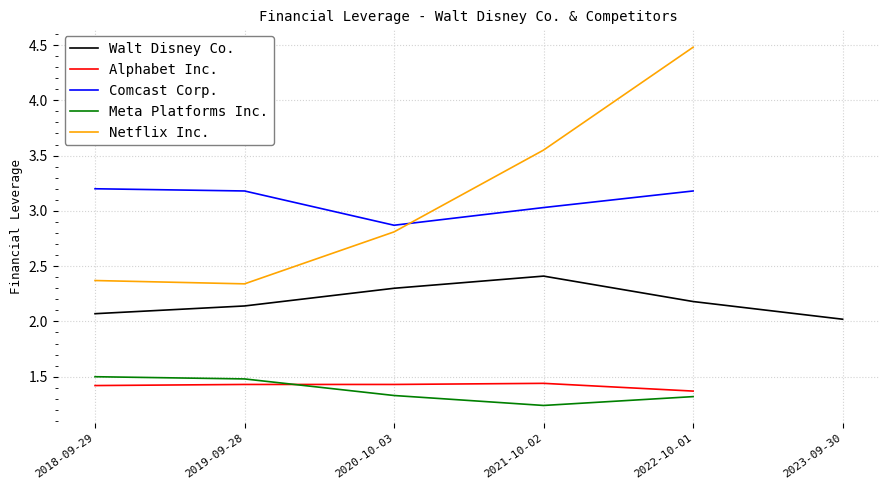

How many positive values does the Netflix Inc. series have?

5